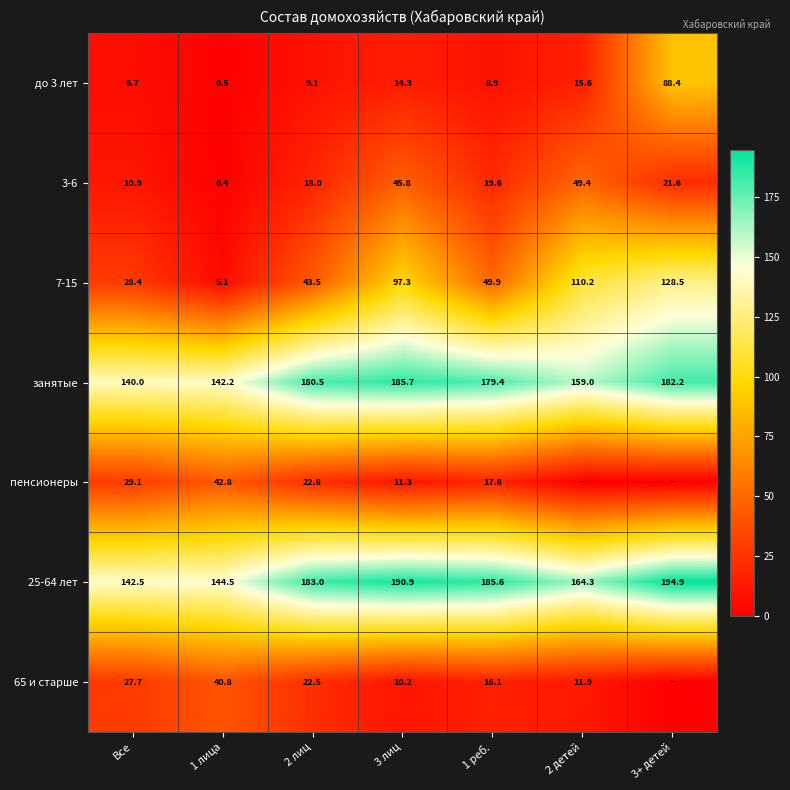

How many distinct data groups are displayed?

7